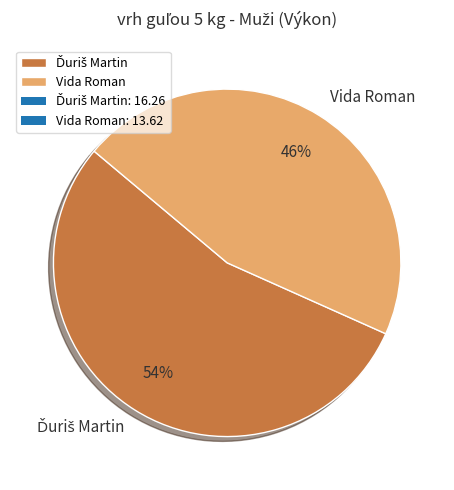

True or false: Vida Roman accounts for 37% of the total.

False